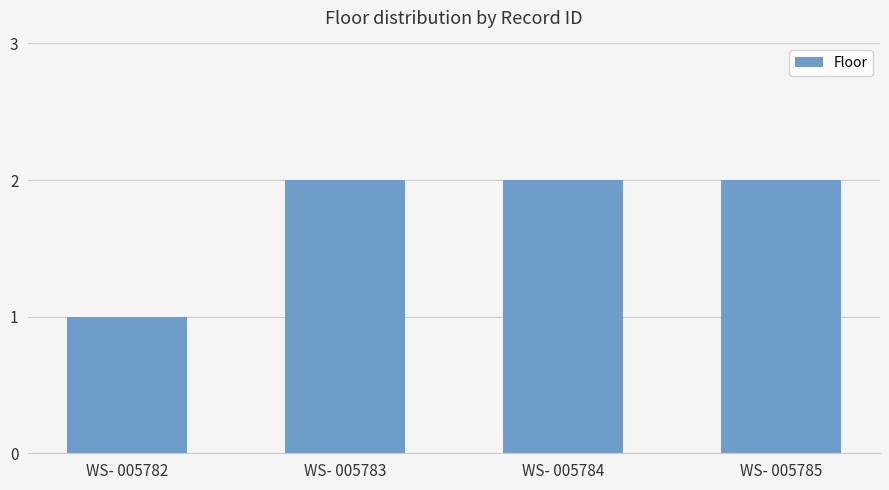

Which category has the lowest value across all series?

WS- 005782